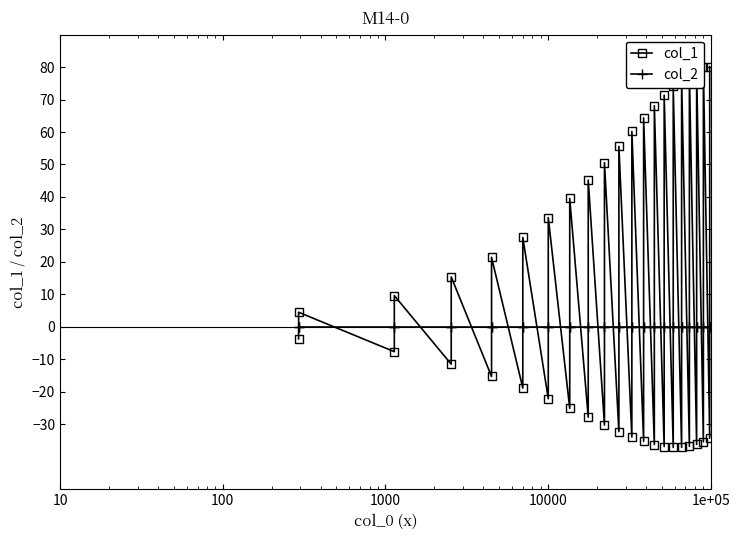

In col_1, how many points are lower than both neighbors (excluding endpoints)?

19